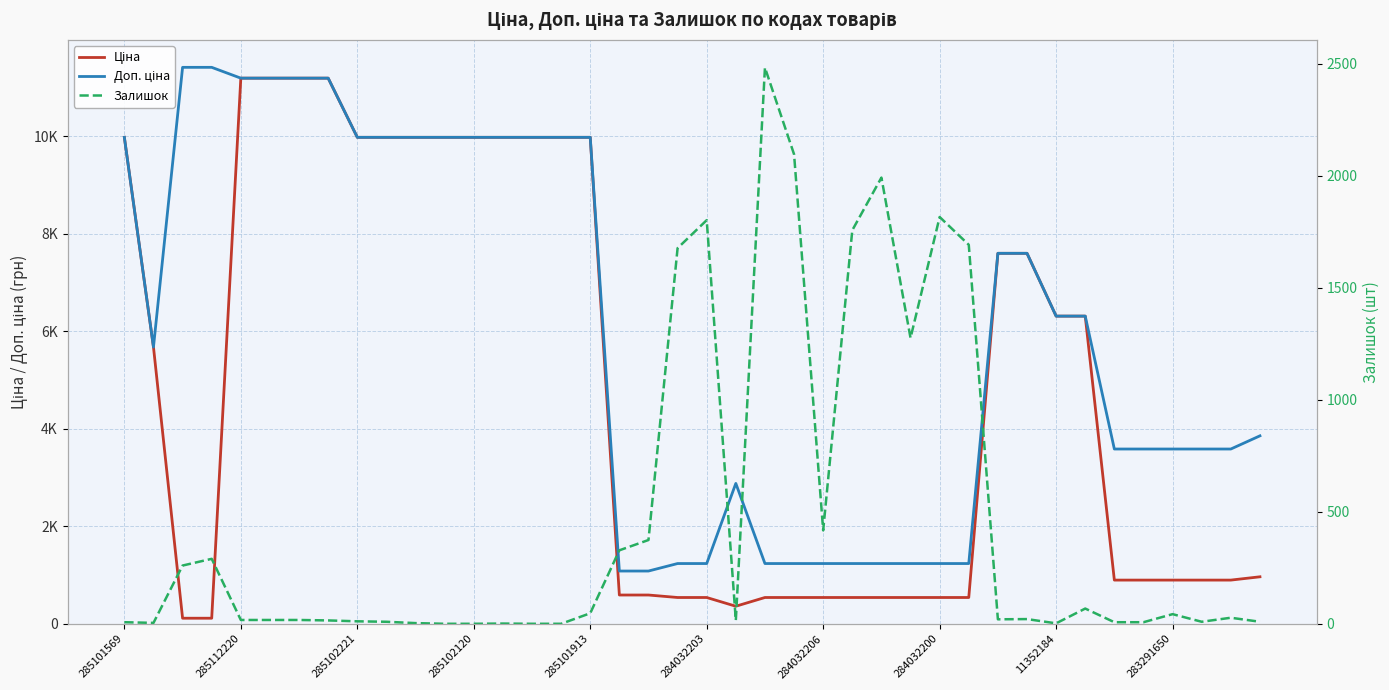

True or false: Залишок has a value of 737.4 at 26.

False